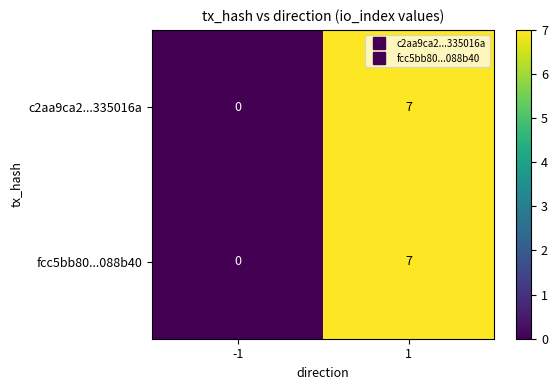

Reading right to left, what are all the values shown in this chart?

c2aa9ca2...335016a: 7	0
fcc5bb80...088b40: 7	0